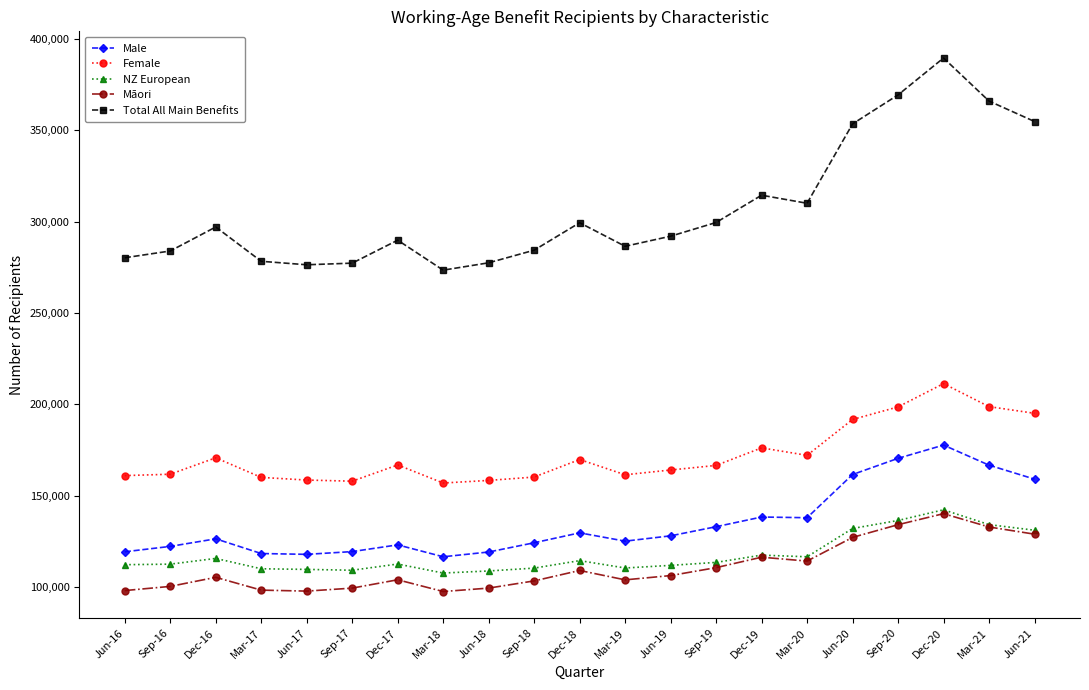

The value of NZ European at Mar-20 is 63982. True or false?

False